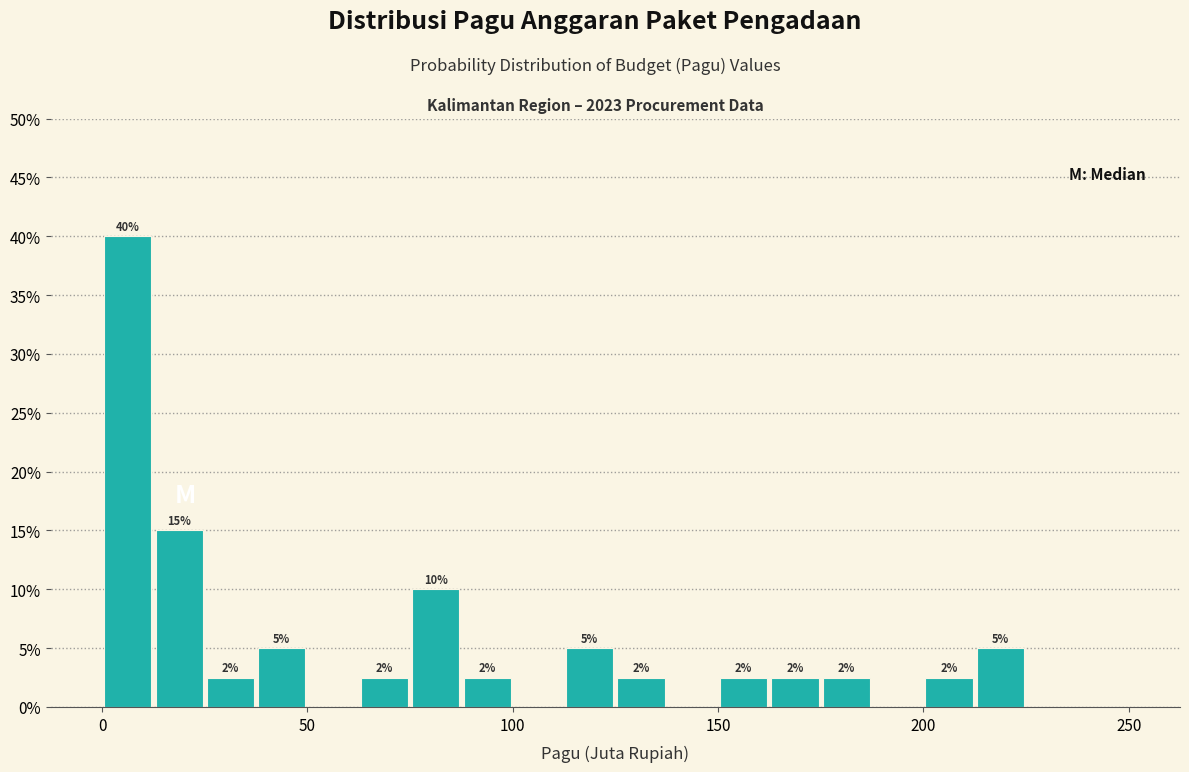

Around what value on the x-axis is the tallest bar? Give the approximate position of its centre, as read against the axis.

5